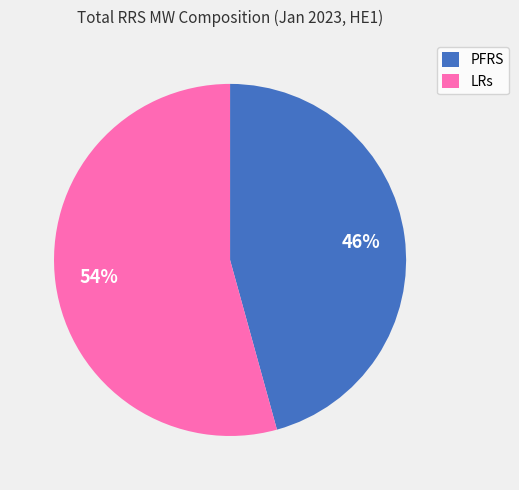

To the nearest percent, what portion does PFRS represent?

46%